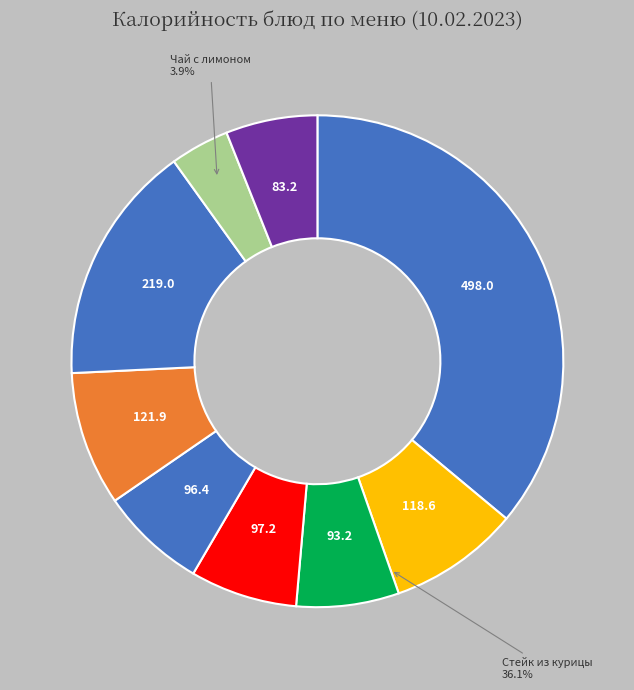

Which has a higher value, Суп из овощей or Хлеб ржаной?

Суп из овощей